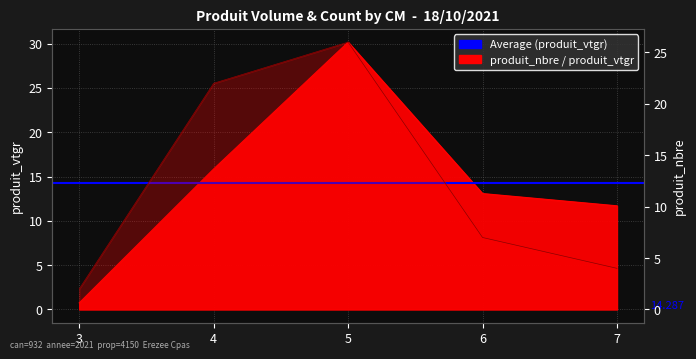

Reading right to left, what are all the values shown in this chart?

produit_nbre: 4.0	7.0	26.0	22.0	2.0
produit_vtgr: 11.7	13.1	30.2	15.9	0.7